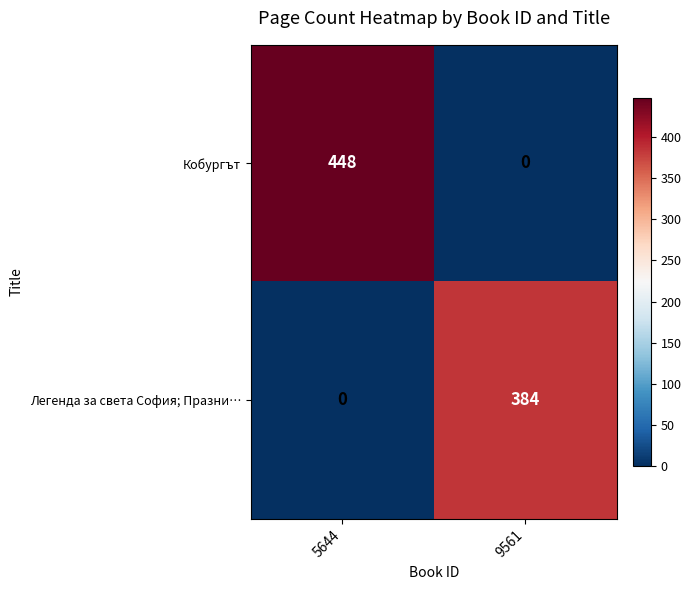

List the series in order of their overall mean, highest first.

Кобургът, Легенда за света София; Празни…